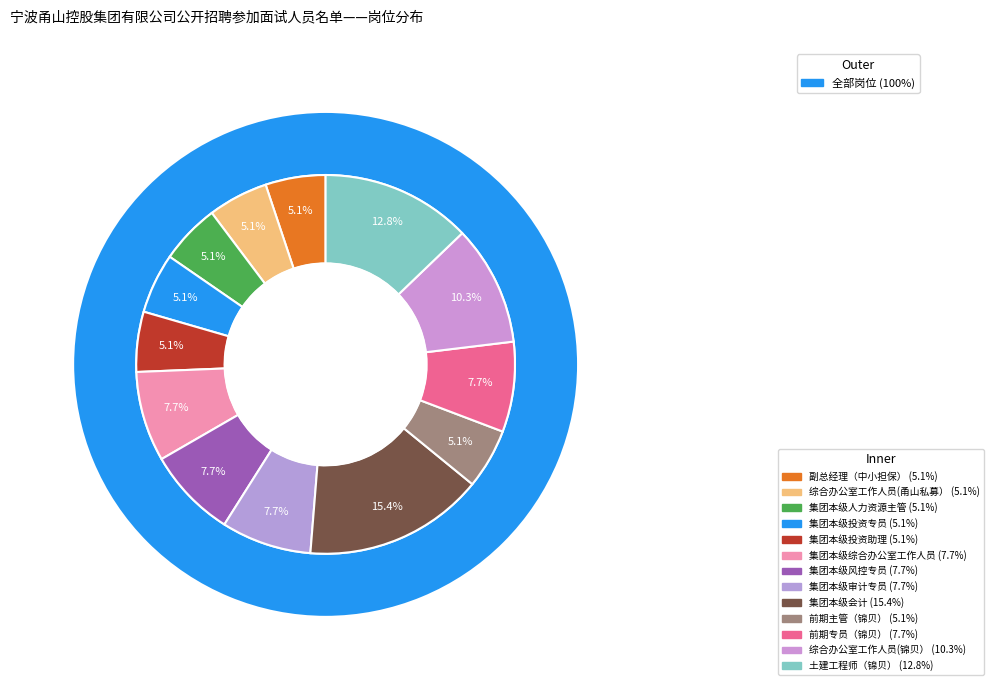

How many segments does this pie chart have?

13